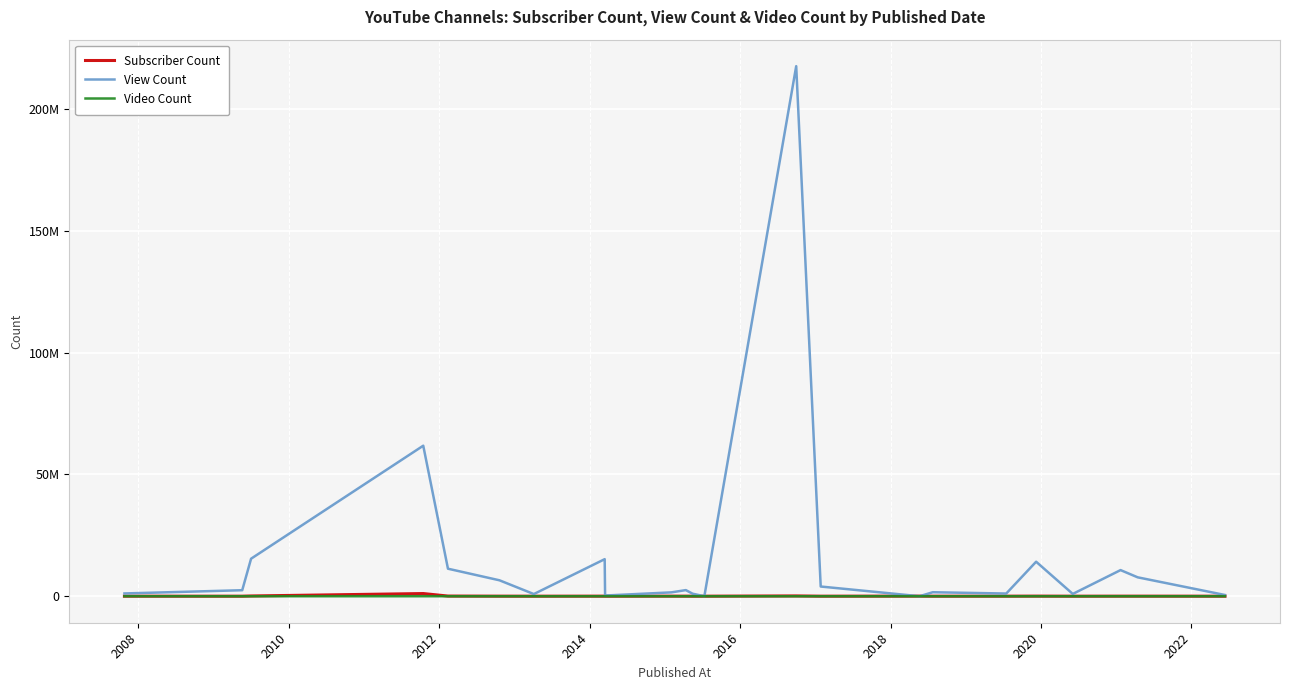

What are all the series names shown in the legend?

Subscriber Count, View Count, Video Count